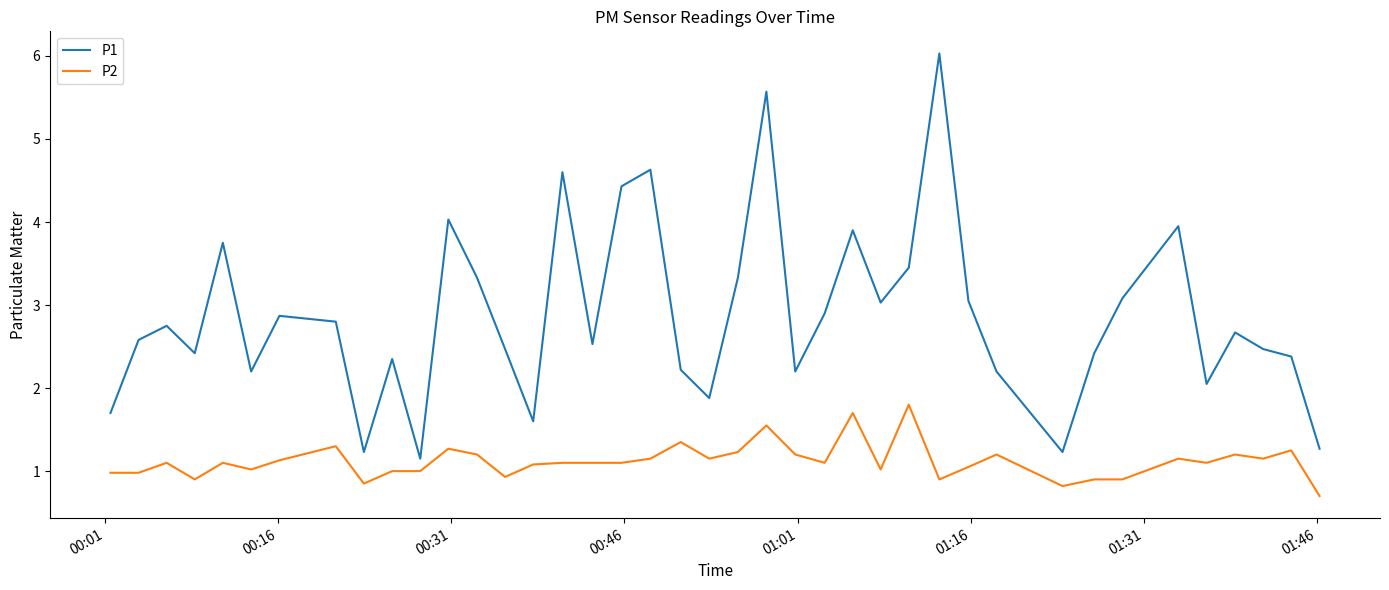

What is the highest value of the P2 series?

1.8